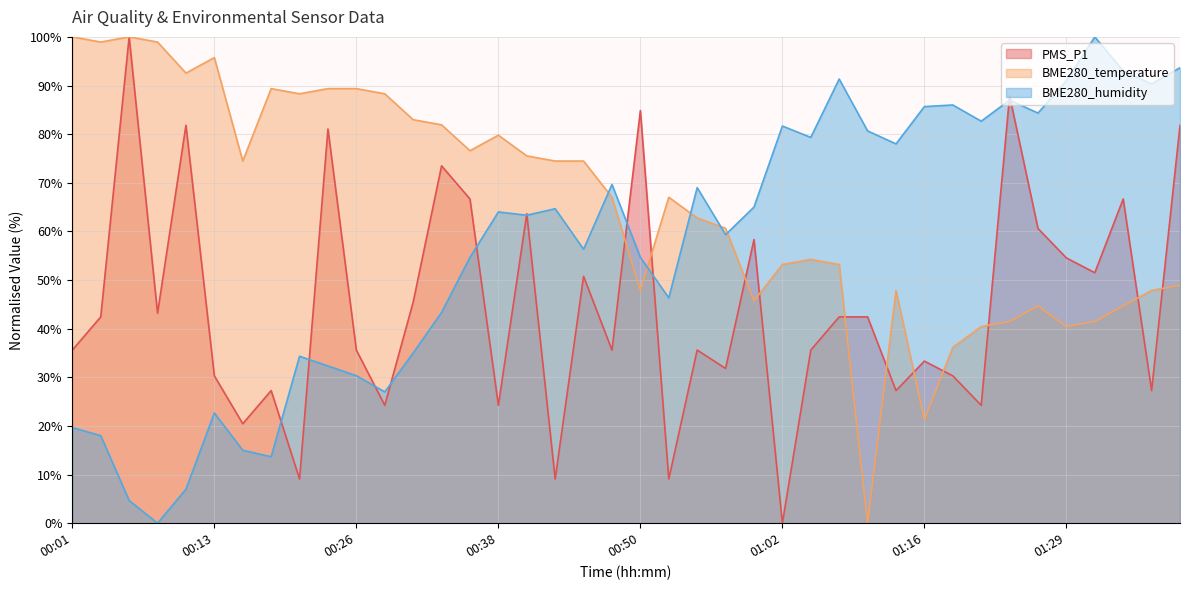

At how many categories does at least one series exceed 23?

40